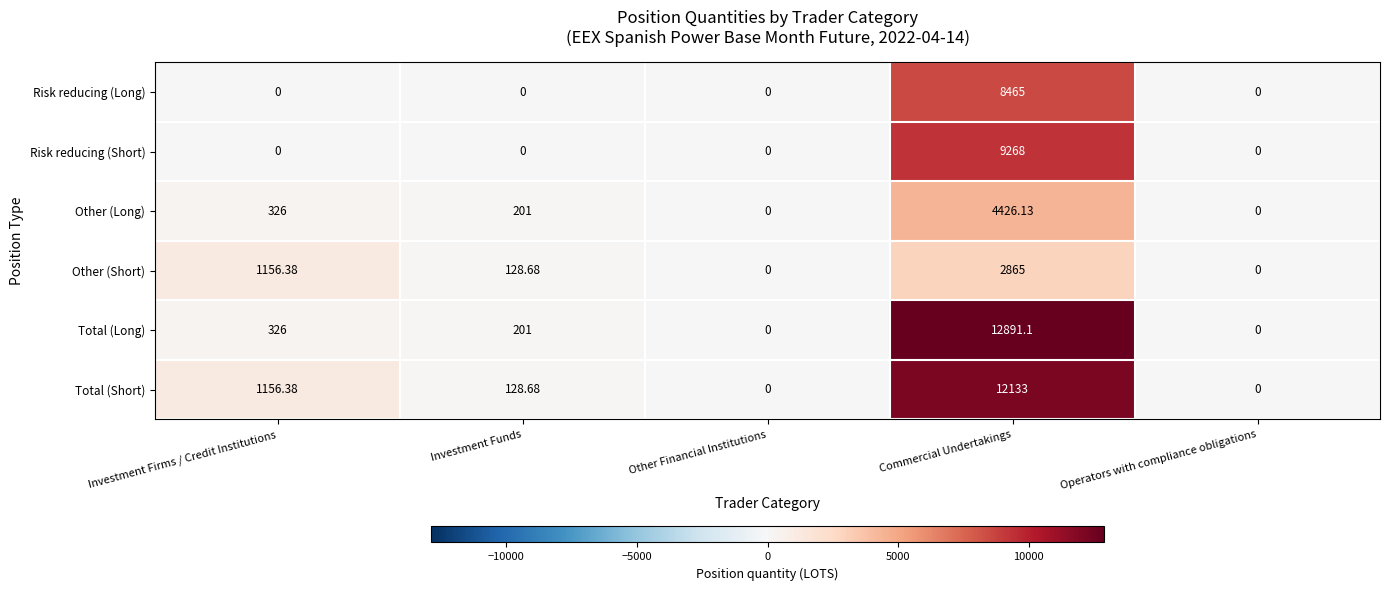

What is the greatest value displayed?

12891.1